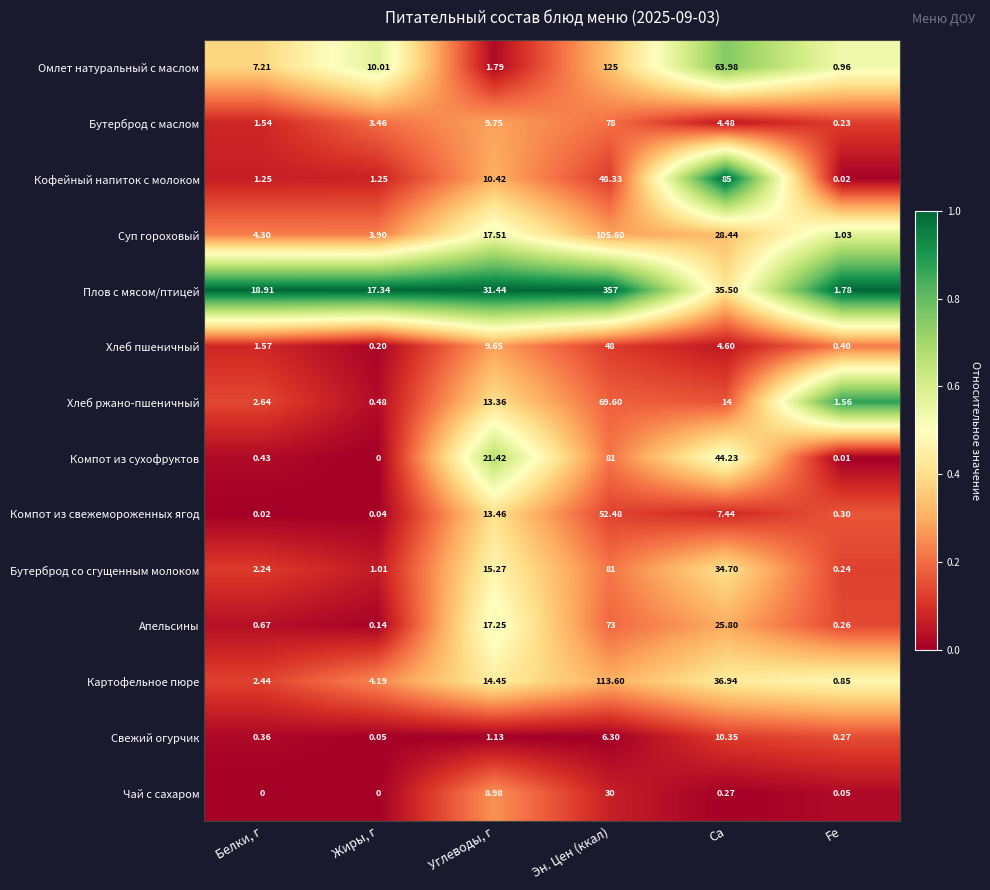

How many categories are shown in the chart?

6